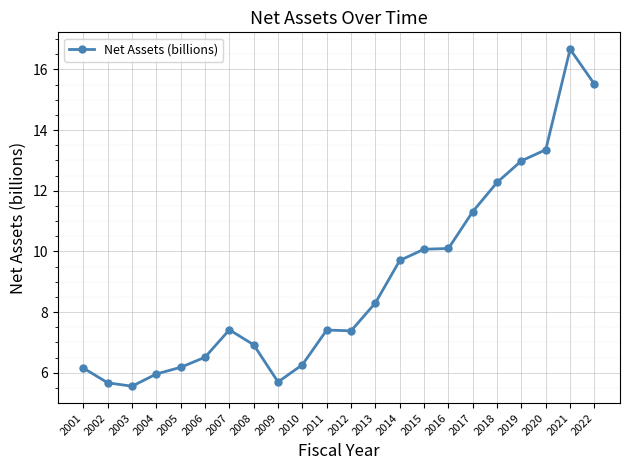

How many data points are less than 7?

9